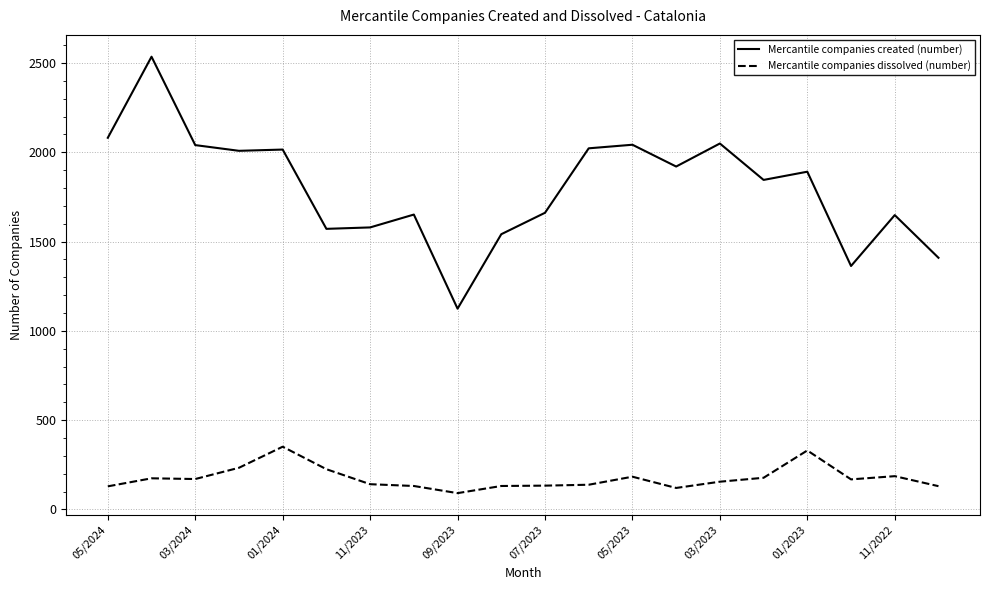

What is the difference between the maximum and minimum values in the Mercantile companies dissolved (number) series?

260